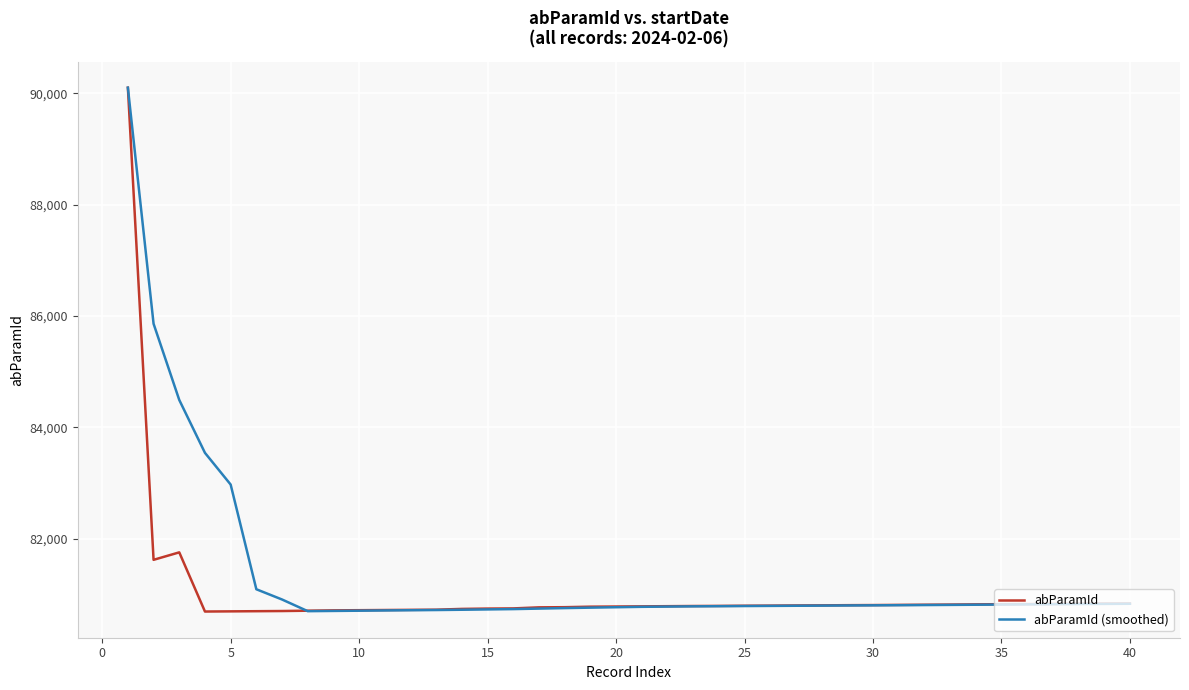

What are all the series names shown in the legend?

abParamId, abParamId (smoothed)